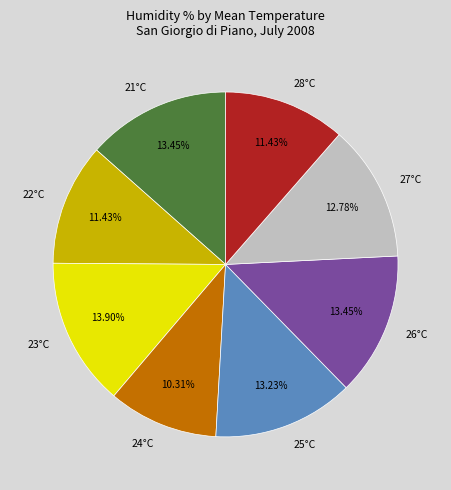

True or false: 21°C accounts for 26% of the total.

False